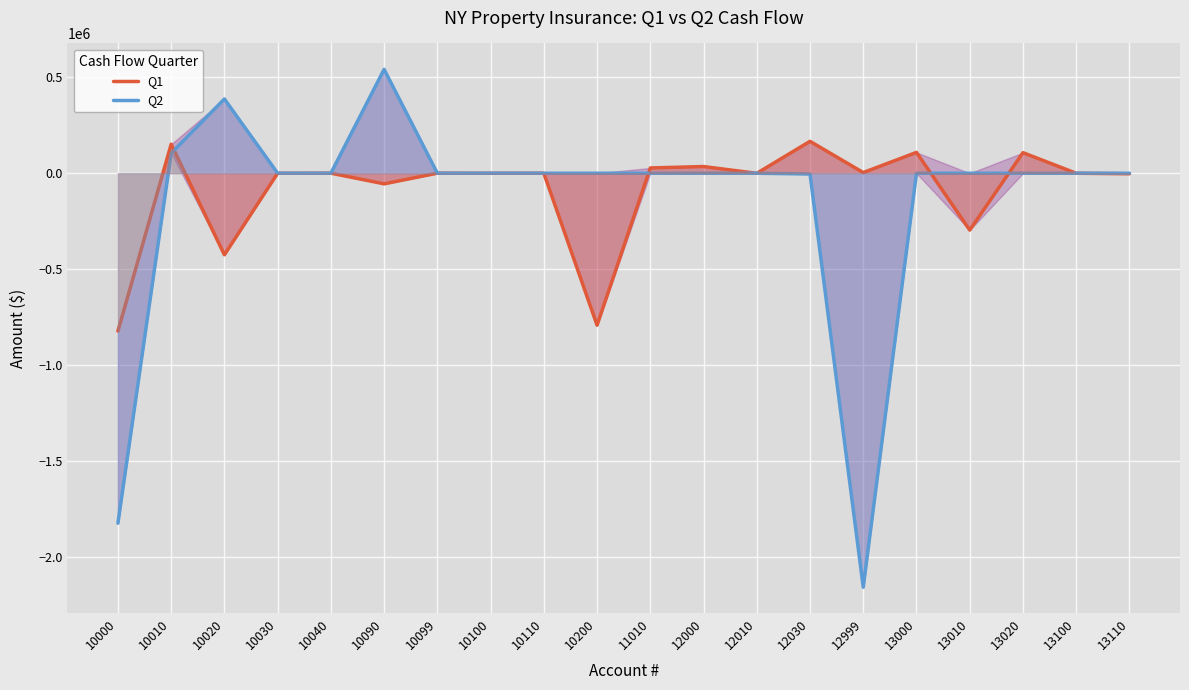

Does the chart display data point markers on the line(s)?

No